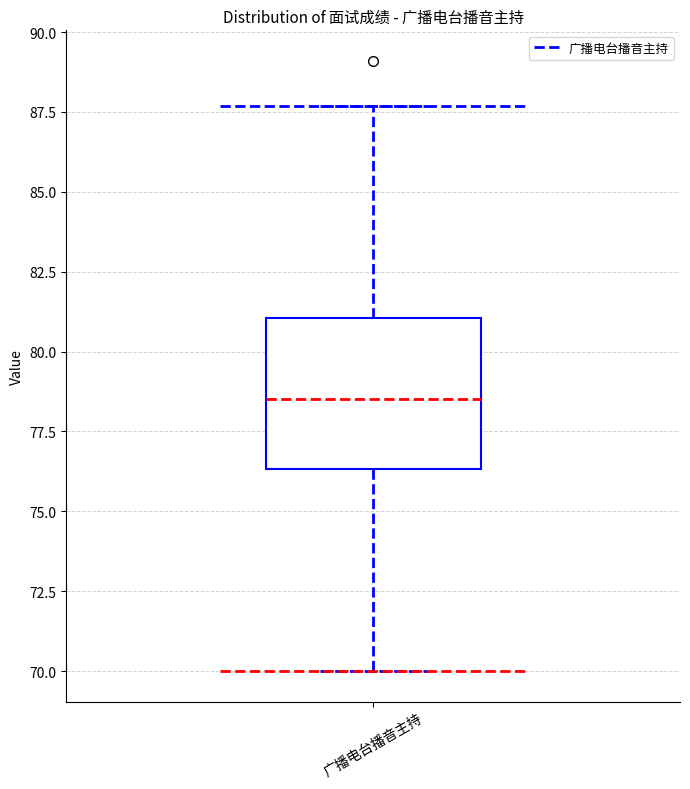

Where does the lower whisker of the box for 广播电台播音主持 end on the y-axis? The values are not printed on the chart, so give them approximately, as read against the axis.

70.0